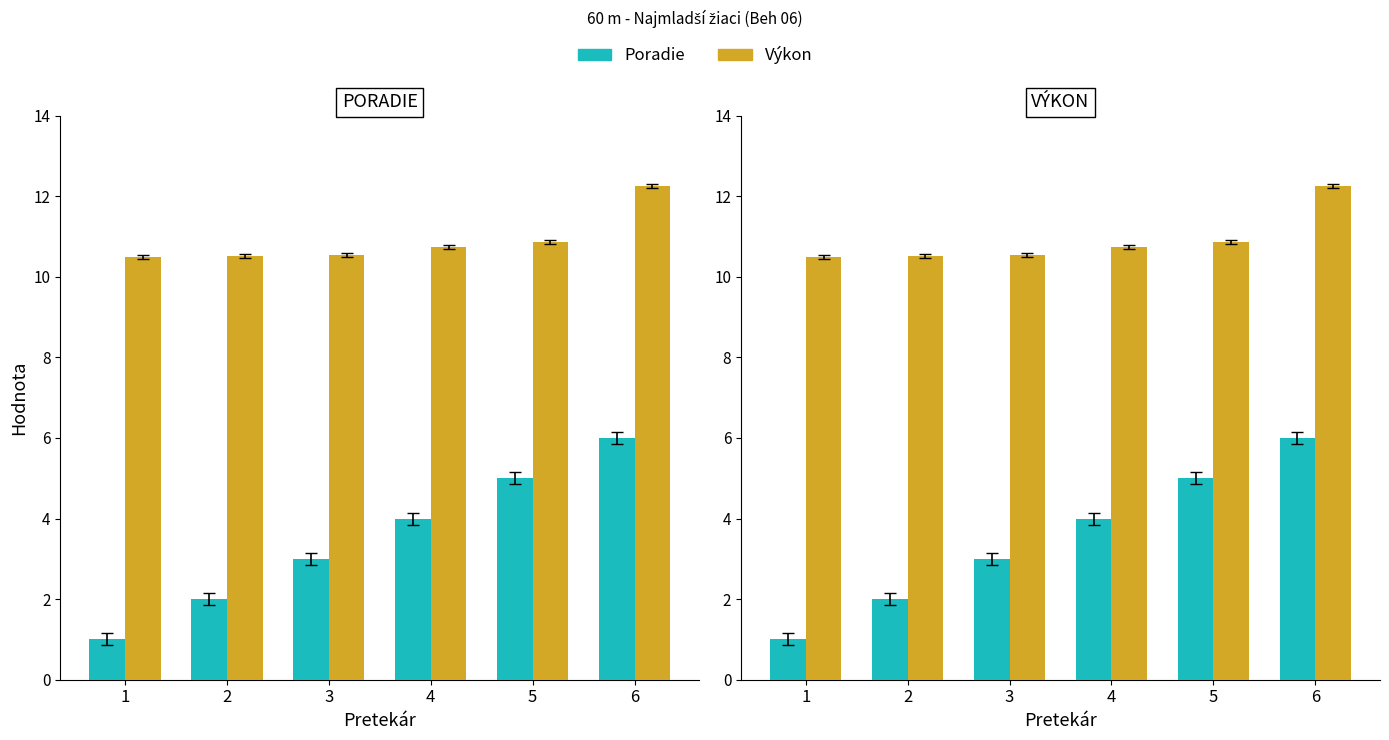

Reading left to right, list all the values displayed in this chart.

Poradie: 1.0	2.0	3.0	4.0	5.0	6.0
Výkon: 10.5	10.5	10.6	10.7	10.9	12.3